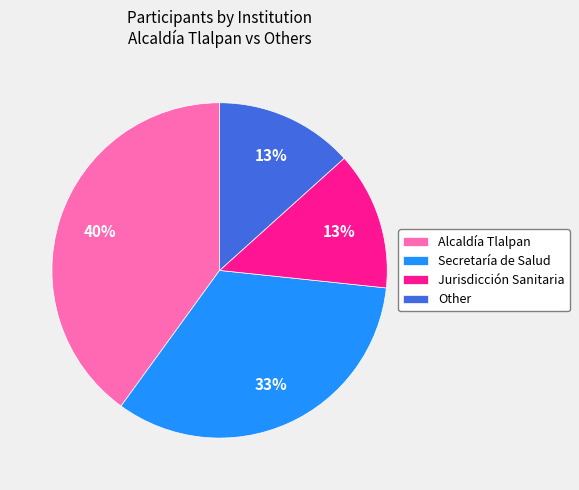

What is the largest slice in the pie chart?

Alcaldía Tlalpan